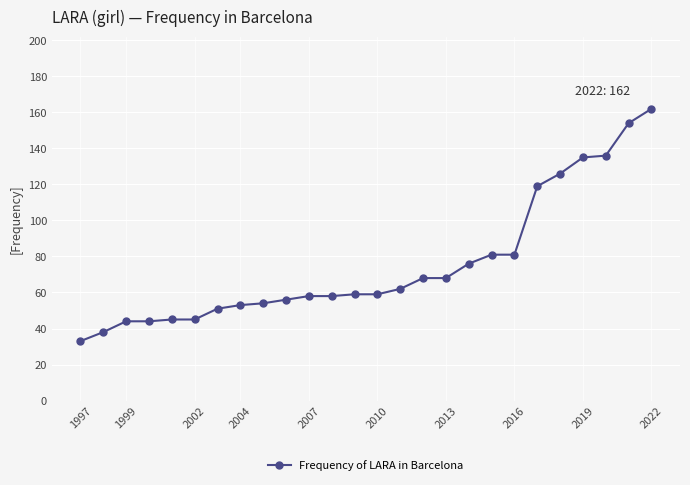

What is the greatest value displayed?

162